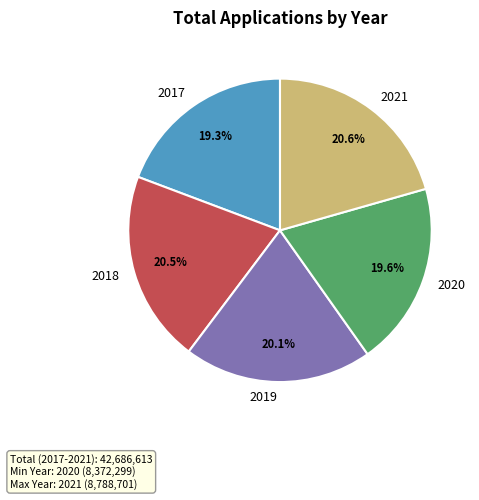

Is it true that 2019 is 20% of the pie?

True